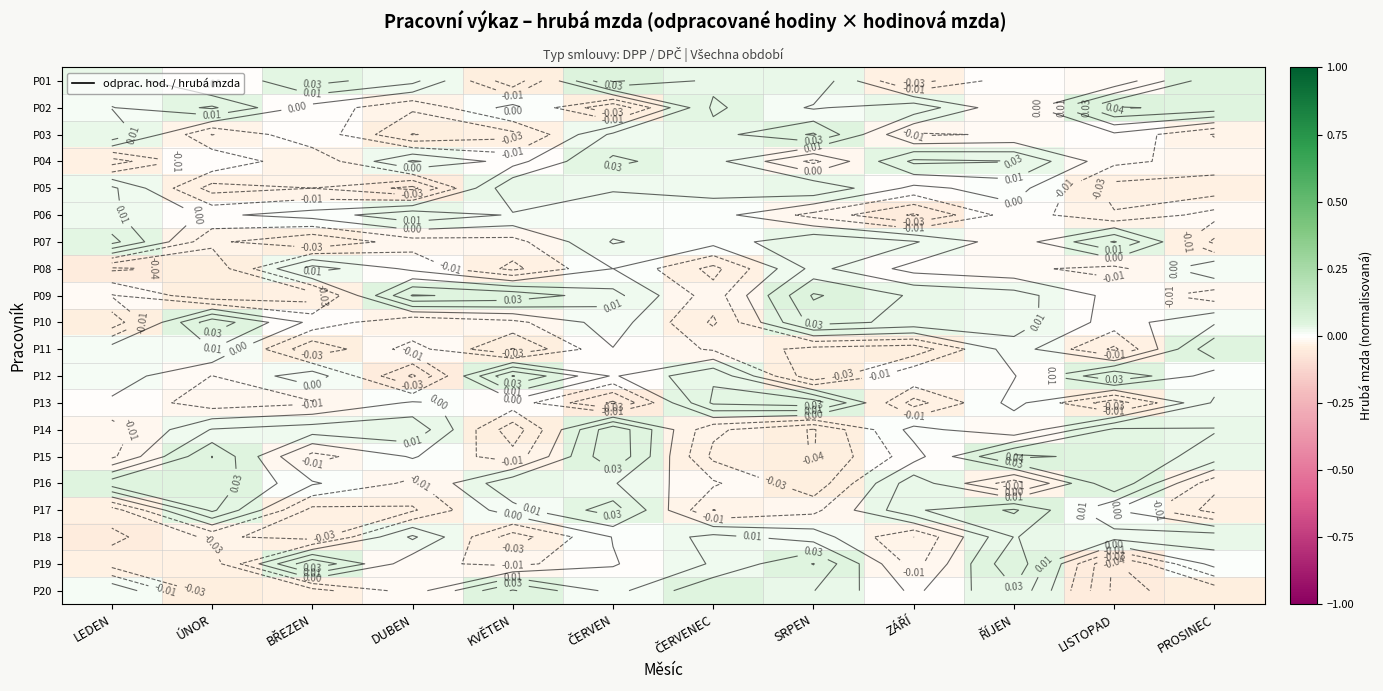

List the series in order of their peak value, lowest first.

P08, P06, P05, P18, P04, P07, P13, P10, P14, P11, P16, P19, P12, P20, P03, P09, P02, P17, P01, P15